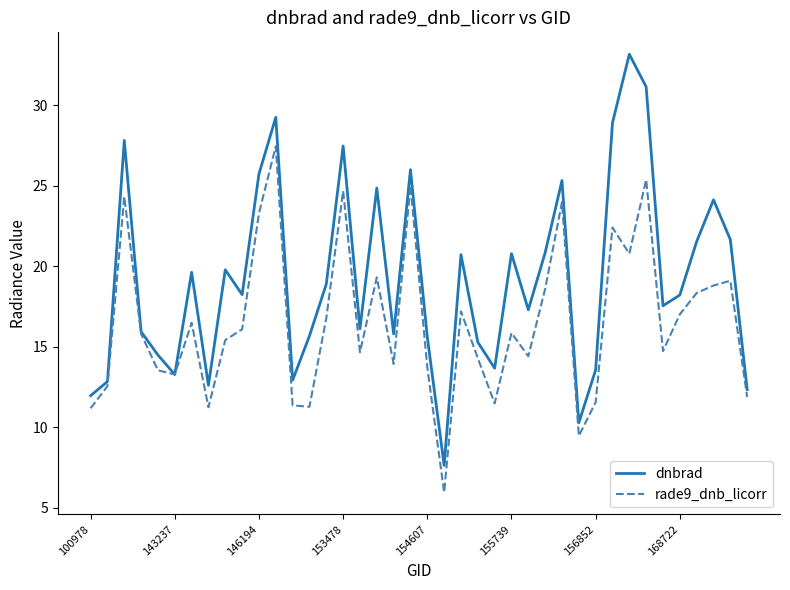

Which series has the largest total across all categories?

dnbrad